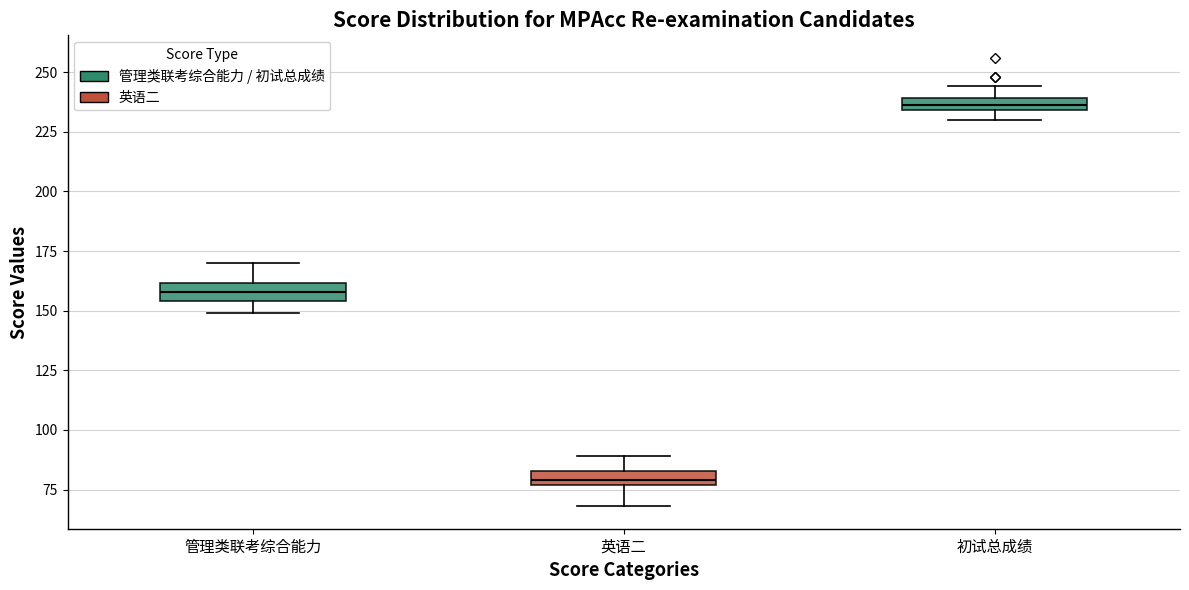

Which box has the highest median line?

初试总成绩